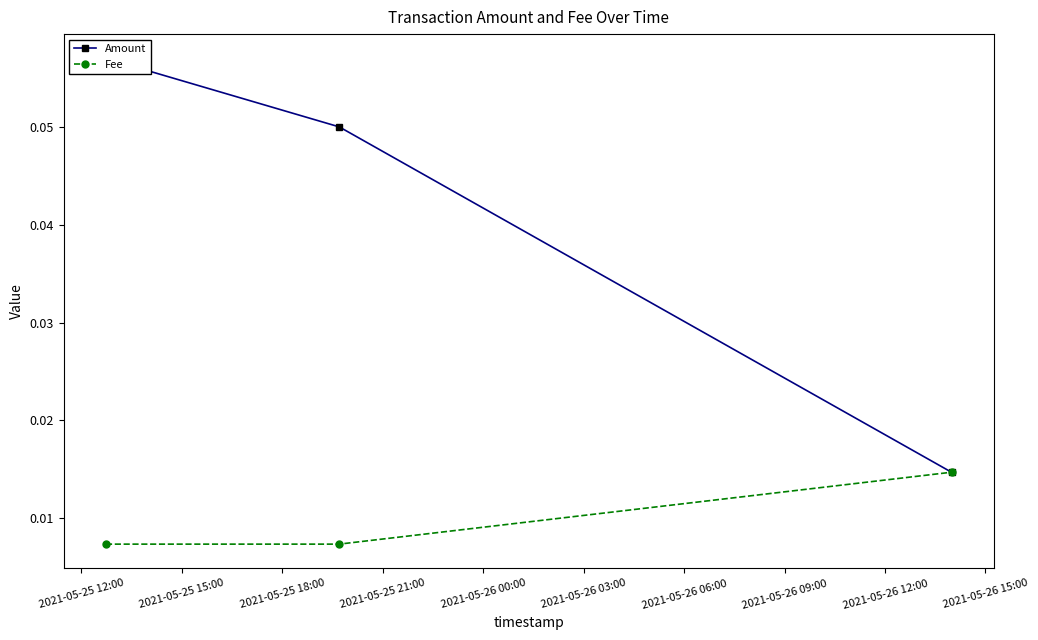

Which series has the largest total across all categories?

Amount